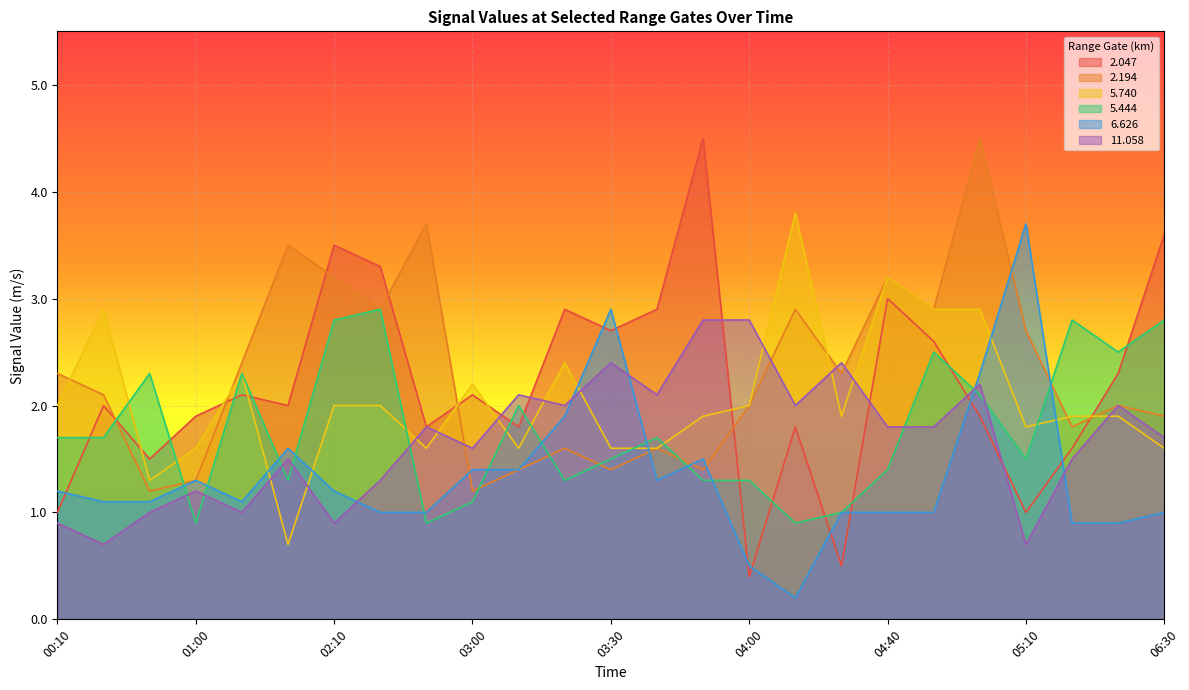

Reading left to right, transcribe all the data shown in this chart.

2.047: 1.0	2.0	1.5	1.9	2.1	2.0	3.5	3.3	1.8	2.1	1.8	2.9	2.7	2.9	4.5	0.4	1.8	0.5	3.0	2.6	1.9	1.0	1.6	2.3	3.6
2.194: 2.3	2.1	1.2	1.3	2.4	3.5	3.2	2.9	3.7	1.2	1.4	1.6	1.4	1.6	1.4	2.0	2.9	2.3	3.2	2.9	4.5	2.7	1.8	2.0	1.9
5.740: 2.0	2.9	1.3	1.6	2.3	0.7	2.0	2.0	1.6	2.2	1.6	2.4	1.6	1.6	1.9	2.0	3.8	1.9	3.2	2.9	2.9	1.8	1.9	1.9	1.6
5.444: 1.7	1.7	2.3	0.9	2.3	1.3	2.8	2.9	0.9	1.1	2.0	1.3	1.5	1.7	1.3	1.3	0.9	1.0	1.4	2.5	2.1	1.5	2.8	2.5	2.8
6.626: 1.2	1.1	1.1	1.3	1.1	1.6	1.2	1.0	1.0	1.4	1.4	1.9	2.9	1.3	1.5	0.5	0.2	1.0	1.0	1.0	2.3	3.7	0.9	0.9	1.0
11.058: 0.9	0.7	1.0	1.2	1.0	1.5	0.9	1.3	1.8	1.6	2.1	2.0	2.4	2.1	2.8	2.8	2.0	2.4	1.8	1.8	2.2	0.7	1.5	2.0	1.7